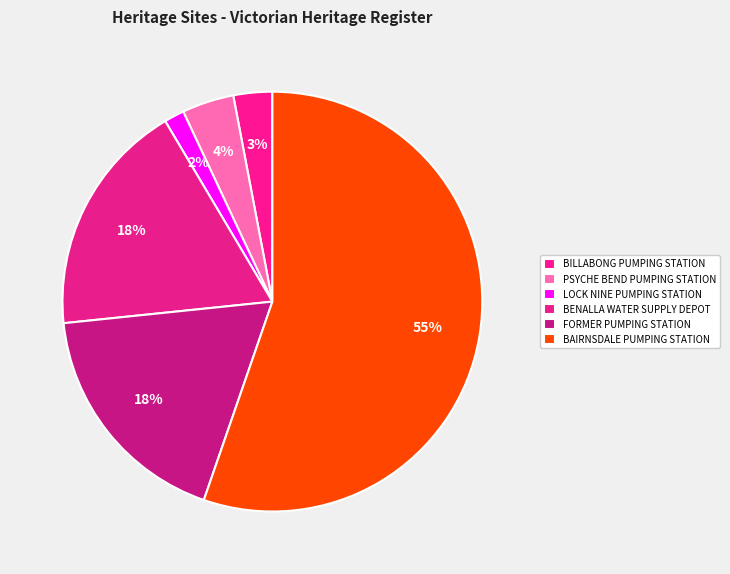

What is the largest slice in the pie chart?

BAIRNSDALE PUMPING STATION